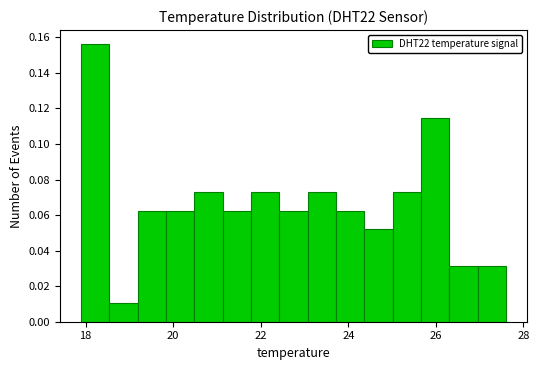

Read against the x-axis, roughly where is the centre of the tallest bar?

18.2